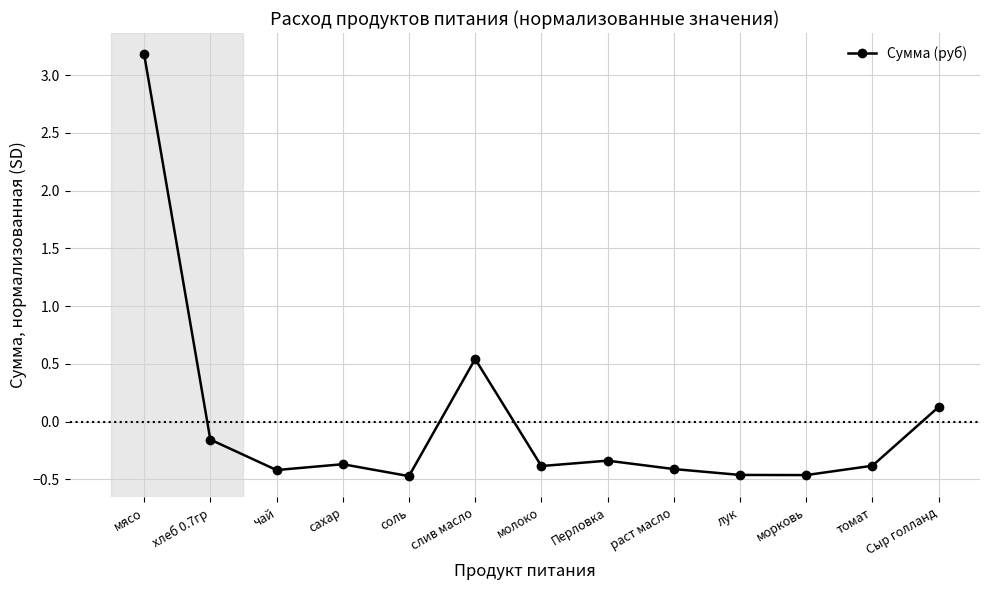

Where does the data first go above 0?

мясо